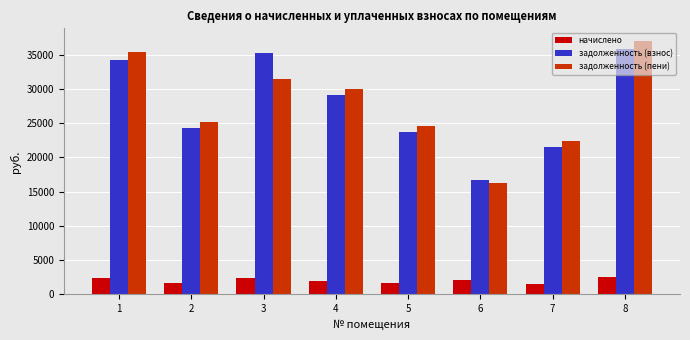

What is the sum of the задолженность (пени) values at 7 and 3?

53852.8